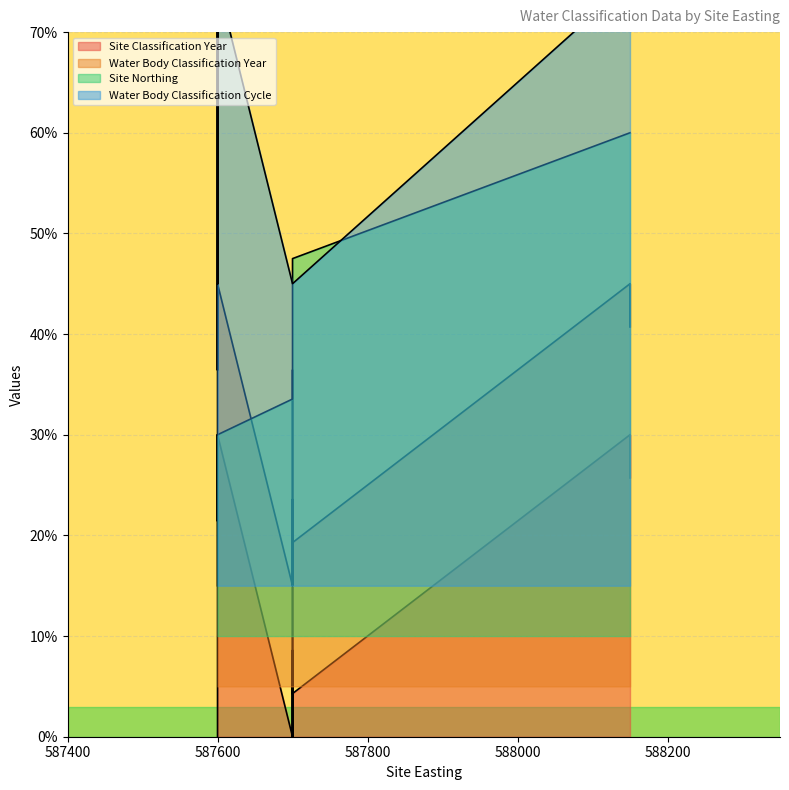

Is it true that Water Body Classification Year equals 28.4 at 587600?

False